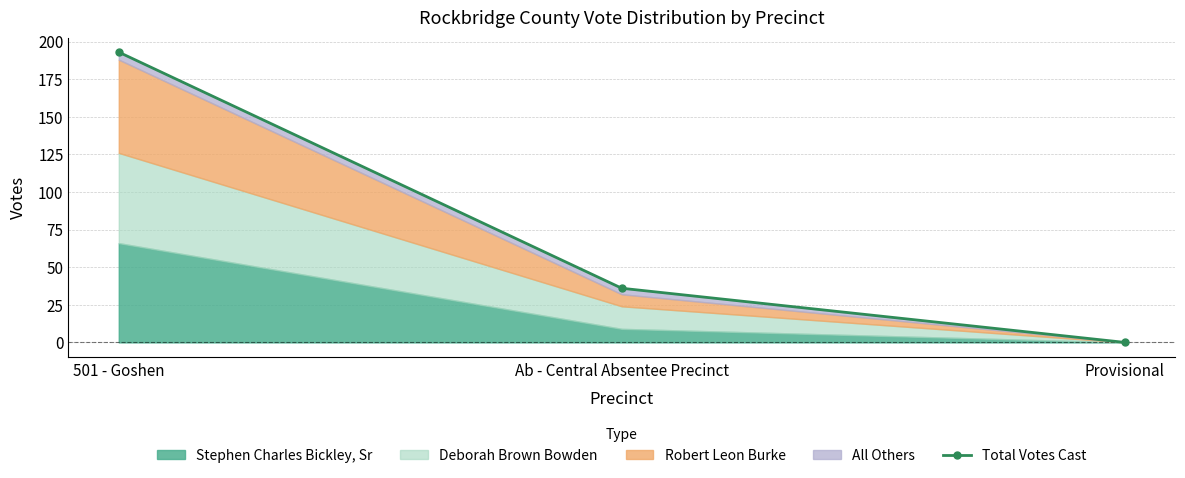

How many lines are shown in the chart?

1